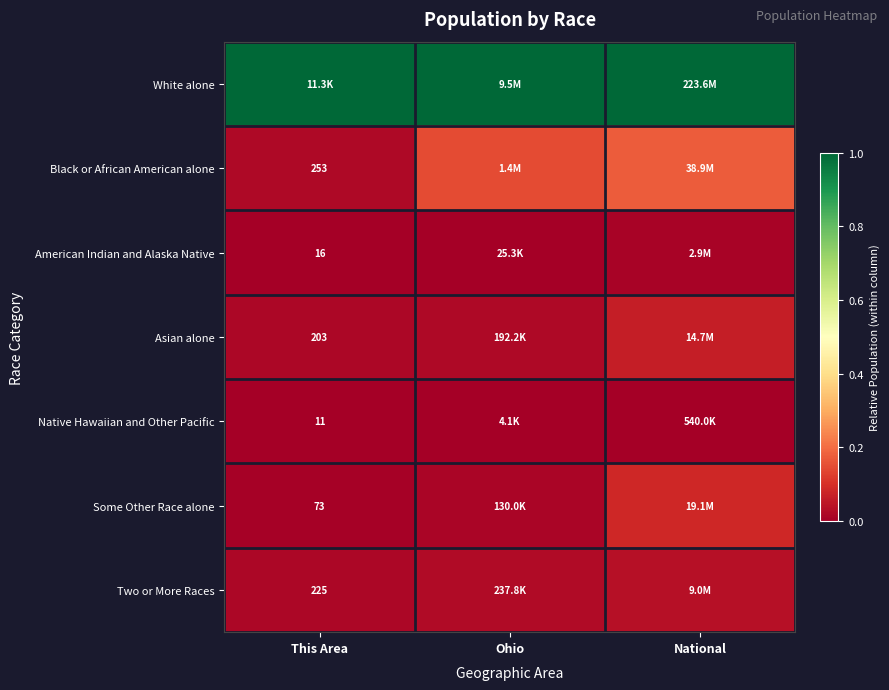

List the series in order of their peak value, highest first.

White alone, Black or African American alone, Some Other Race alone, Asian alone, Two or More Races, American Indian and Alaska Native, Native Hawaiian and Other Pacific